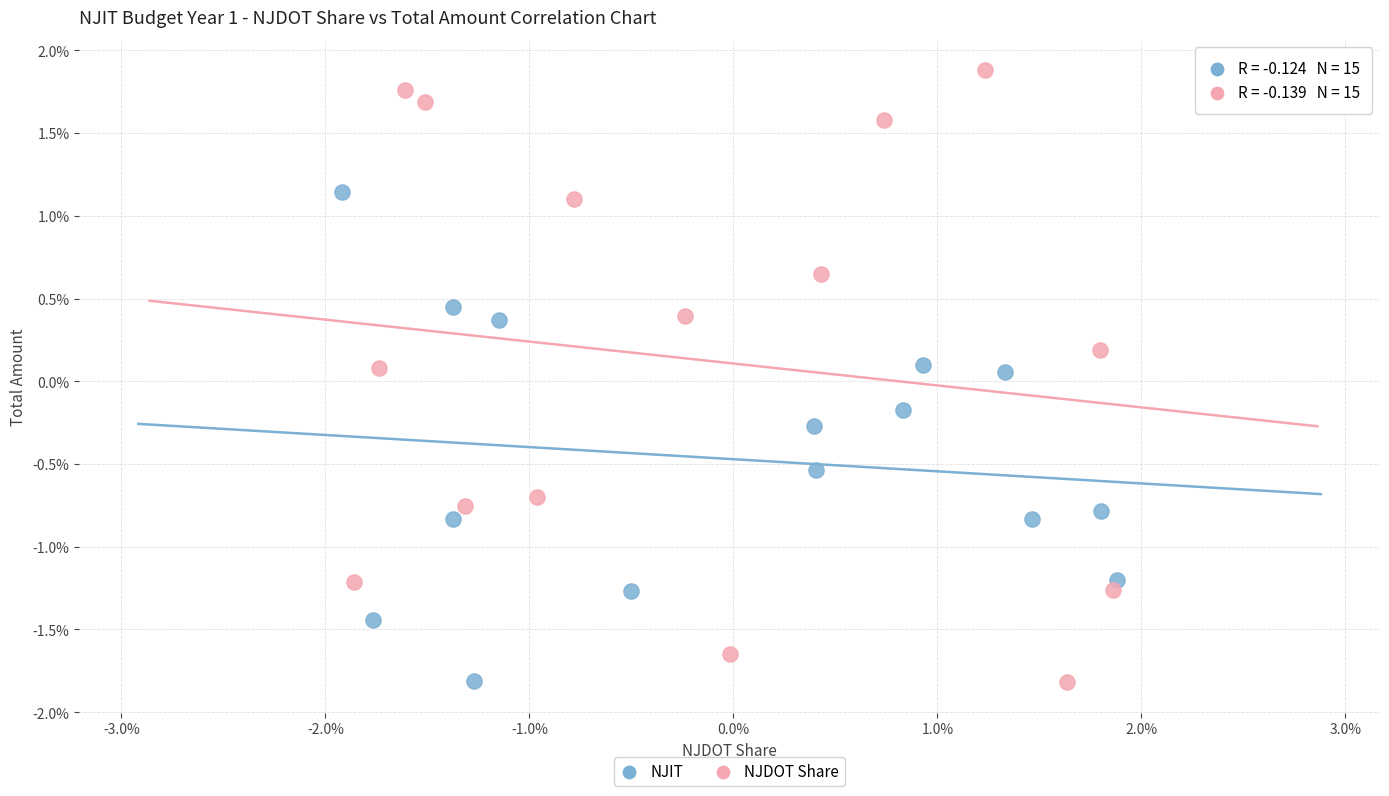

What are all the series names shown in the legend?

NJIT, NJDOT Share